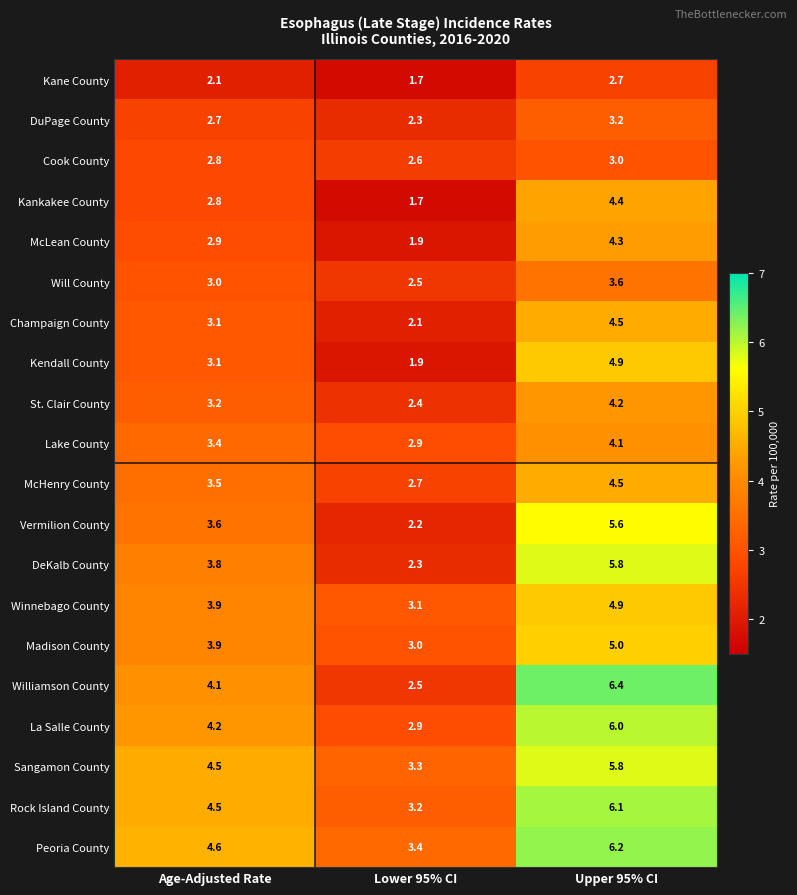

How many data points does each series have?

3